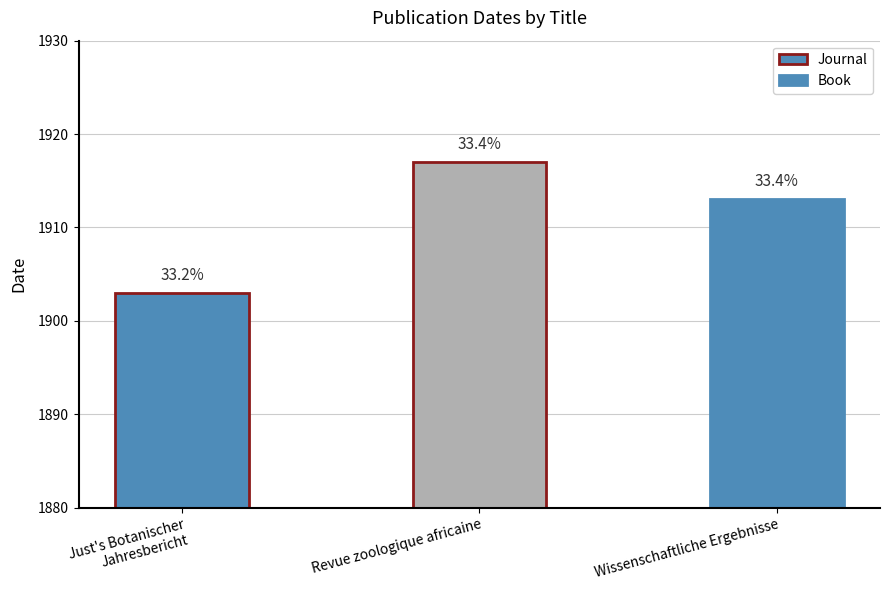

What is the smallest value displayed?

1903